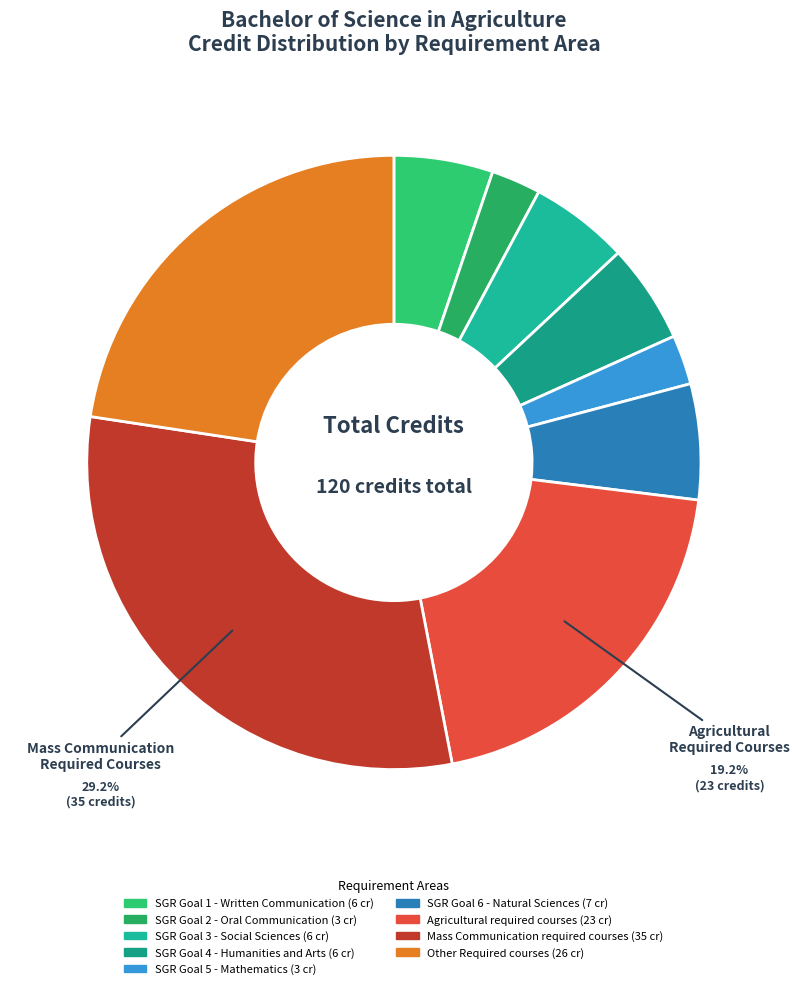

Is SGR Goal 5 - Mathematics the majority of the pie?

No